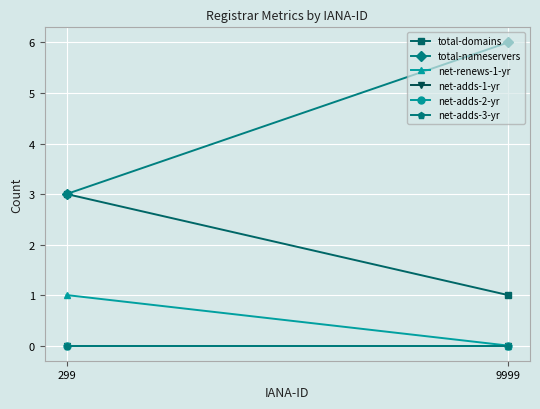

What are all the series names shown in the legend?

total-domains, total-nameservers, net-renews-1-yr, net-adds-1-yr, net-adds-2-yr, net-adds-3-yr